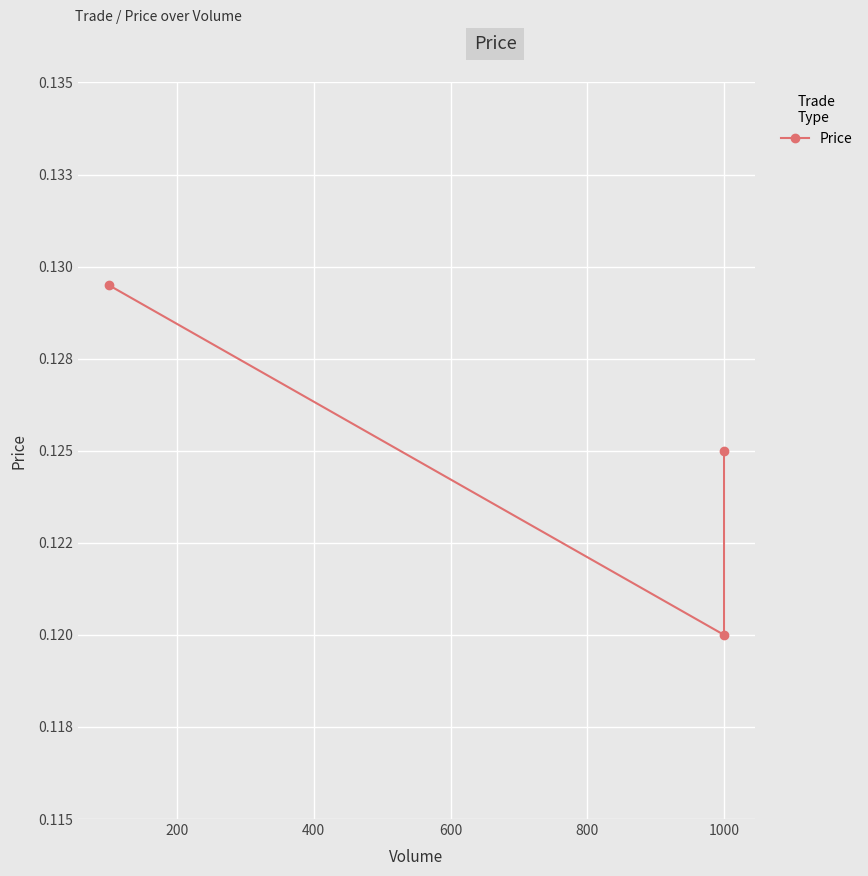

What is the sum of the values at 400 and 0?

0.3